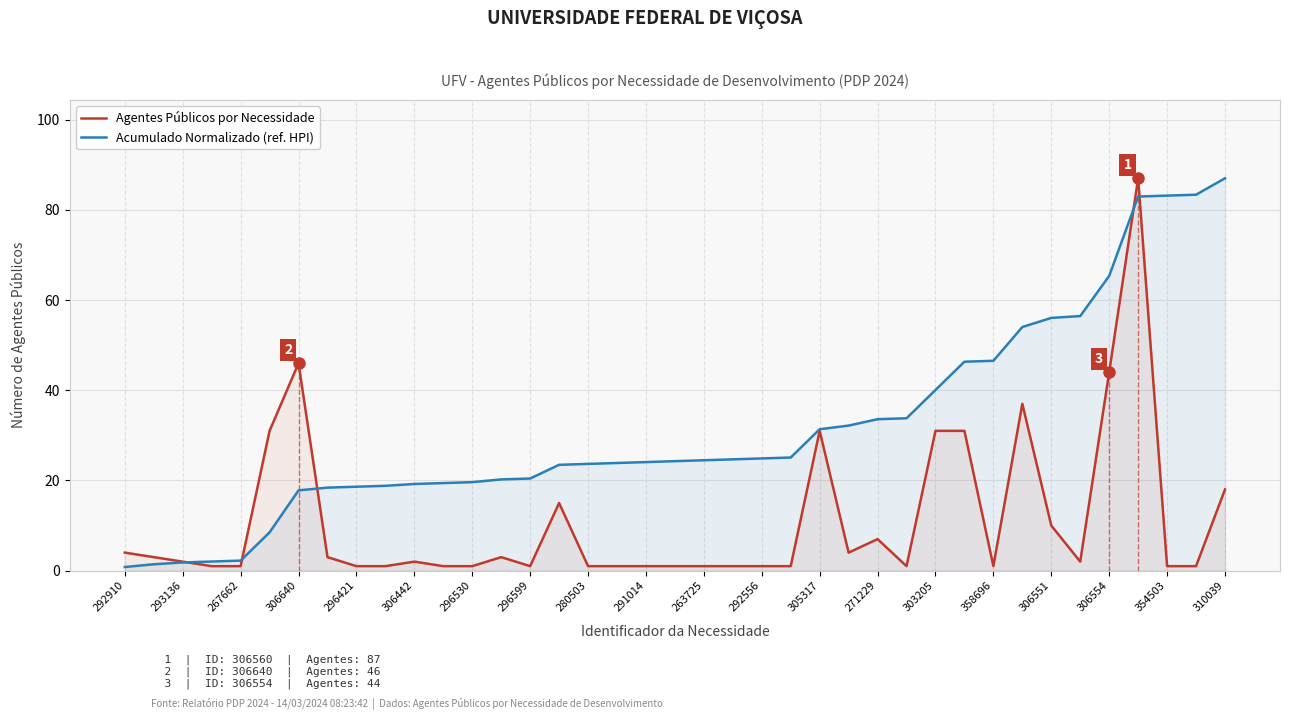

List the series in order of their peak value, lowest first.

Agentes Públicos por Necessidade, Acumulado Normalizado (ref. HPI)